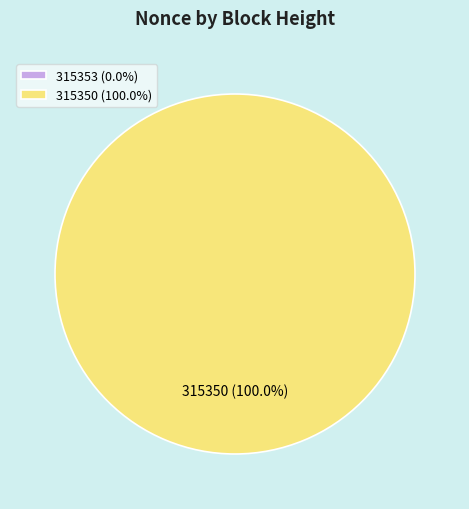

Does 315353 represent more than half of the total?

No